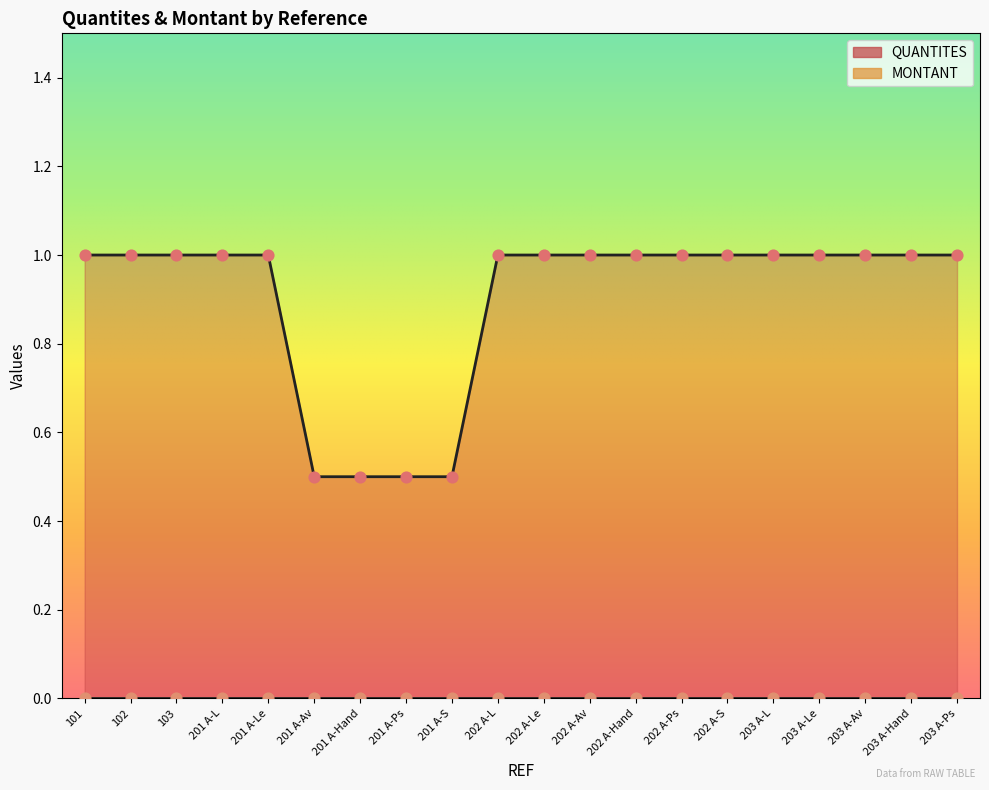

What is the ratio of the value at 201 A-Hand to the value at 203 A-Av?

0.5